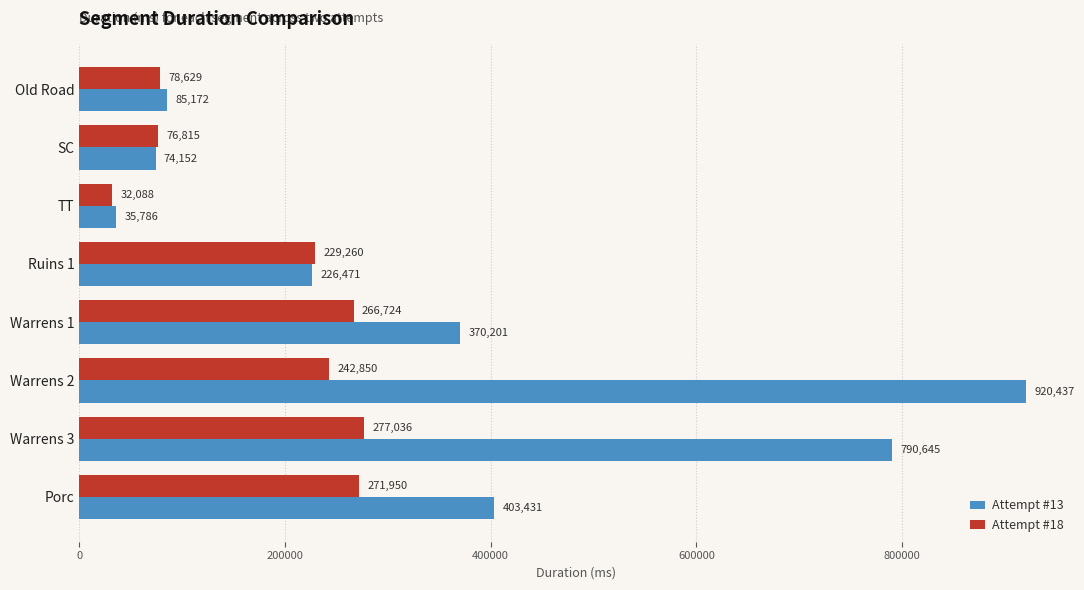

What is the difference between the highest and lowest values at Warrens 2?

677587